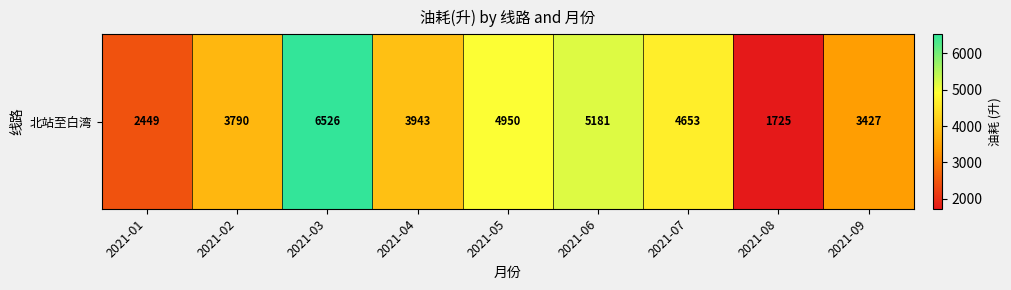

Rank the categories by value from lowest to highest.

2021-08, 2021-01, 2021-09, 2021-02, 2021-04, 2021-07, 2021-05, 2021-06, 2021-03